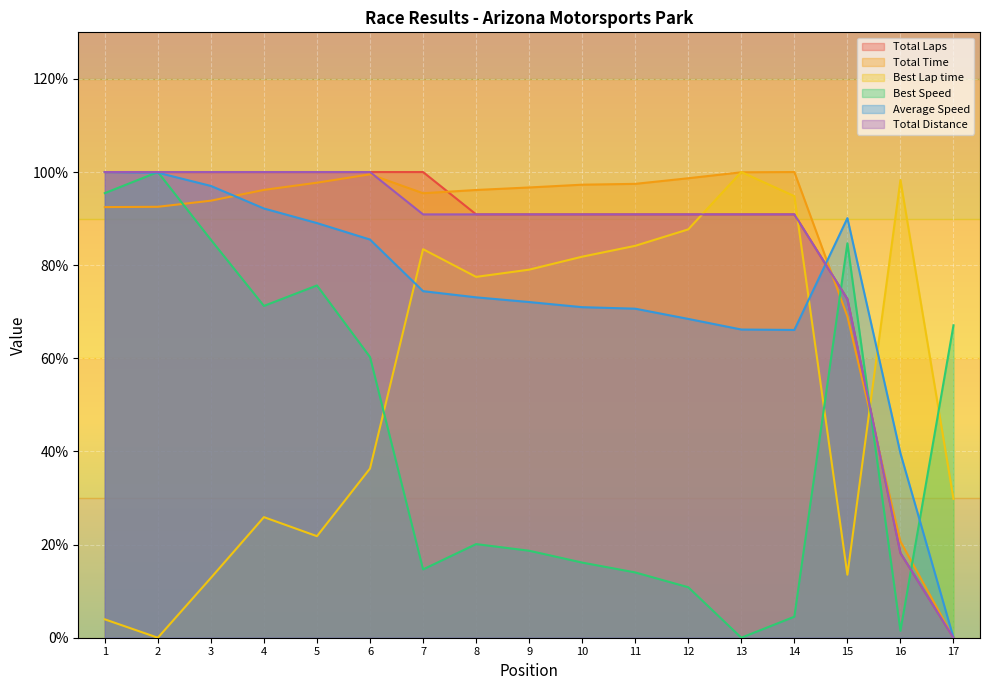

Where does the Best Speed series first go above 20?

1